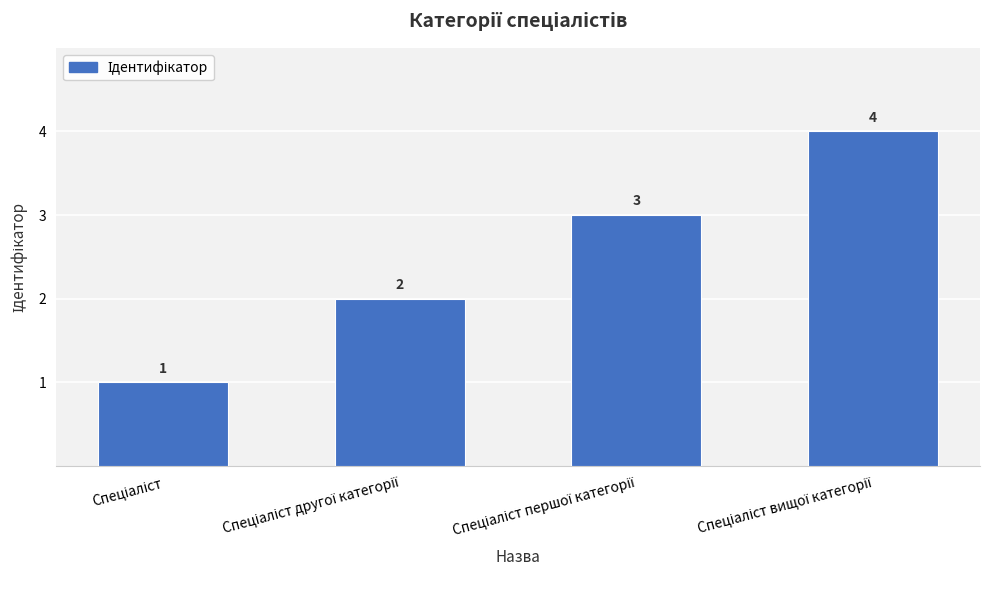

What is the sum of all values?

10